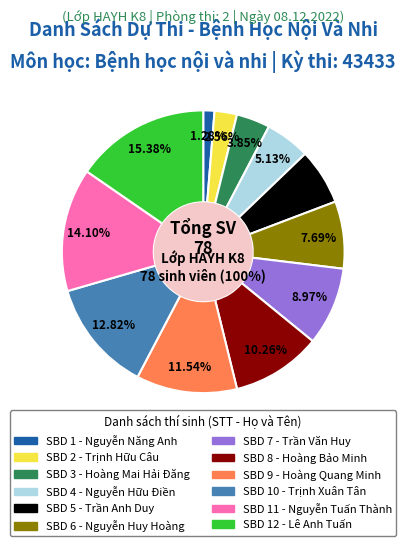

Between Nguyễn Huy Hoàng and Hoàng Quang Minh, which is larger?

Hoàng Quang Minh